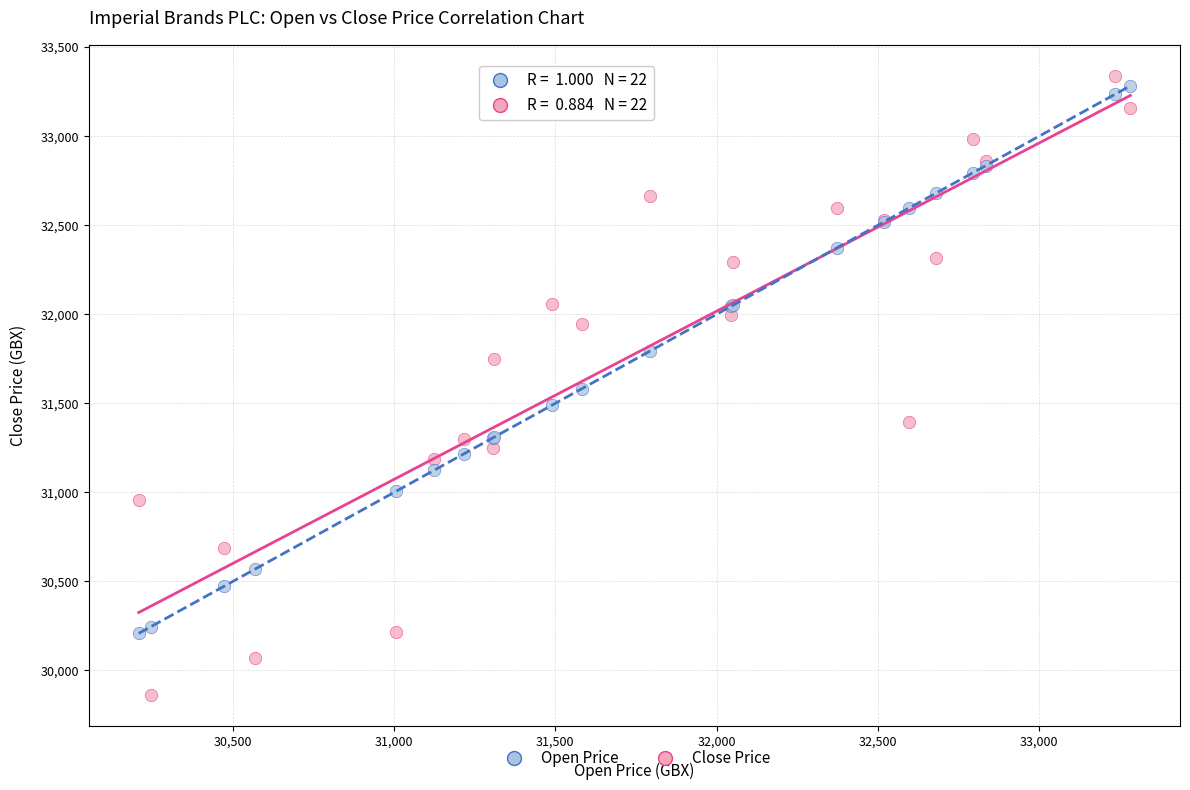

Which series has the widest spread of Y values?

Close Price